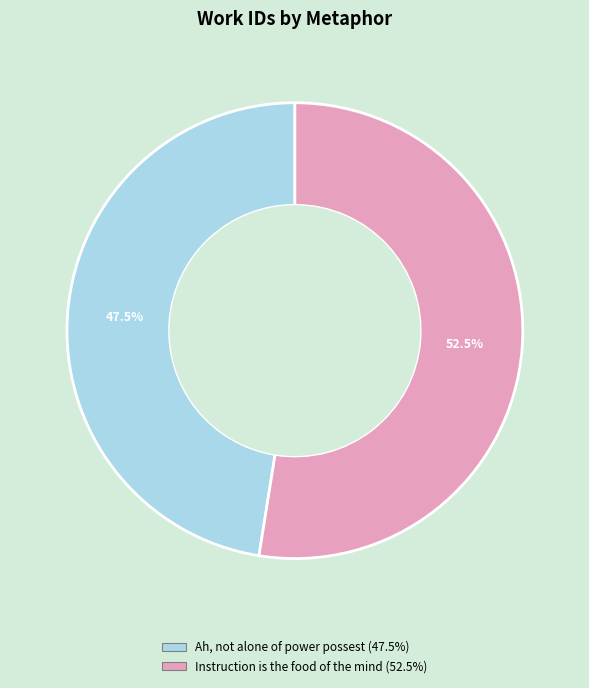

To the nearest percent, what is the difference between the largest and smallest slice percentages?

5%